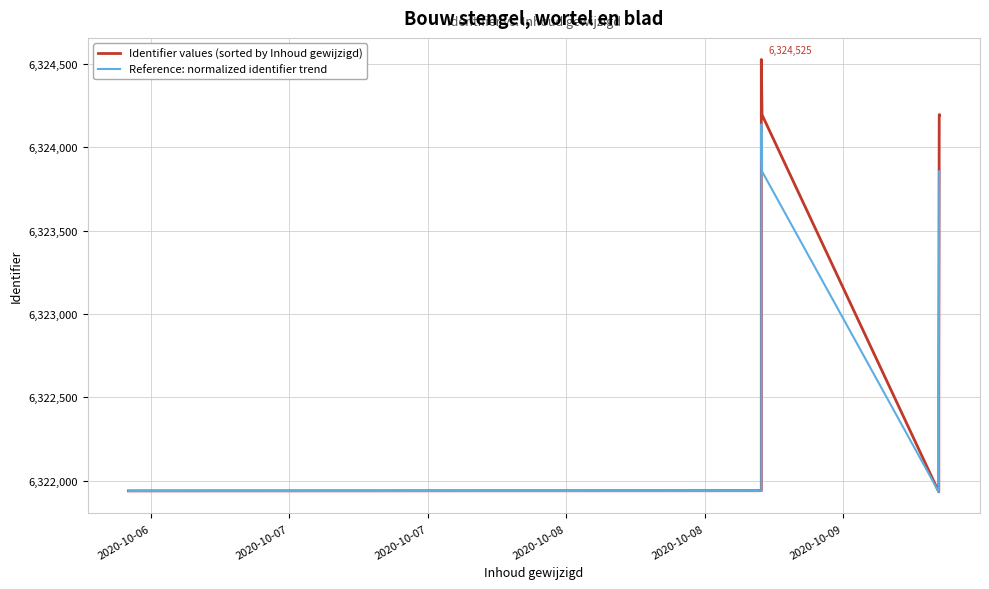

What is the smallest value displayed?

6321934.0